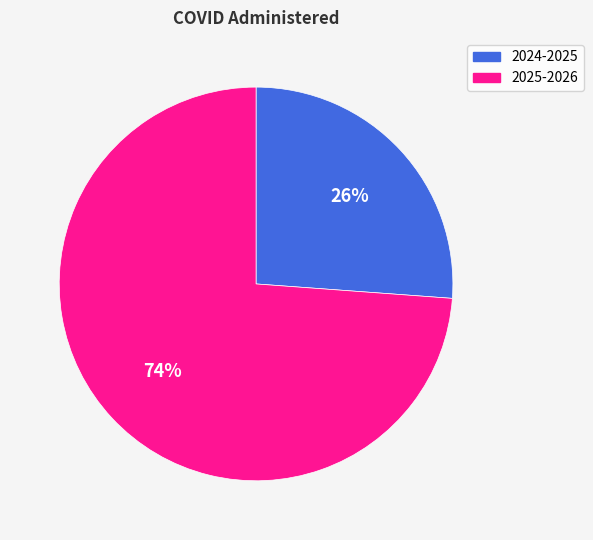

Do 2025-2026 and 2024-2025 together represent more than half of the pie?

Yes